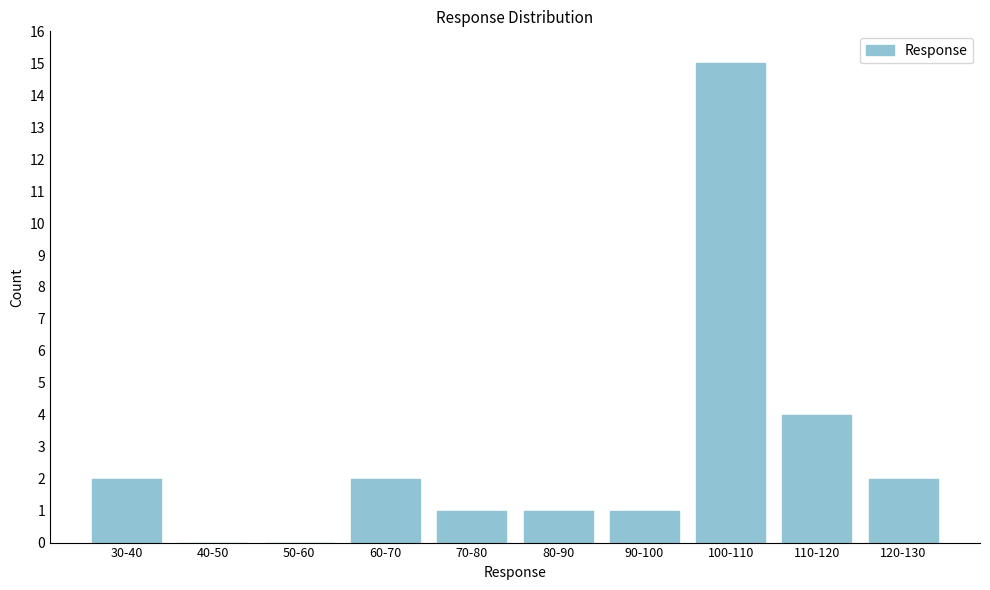

Reading left to right, extract all data points from this chart.

30-40=2	40-50=0	50-60=0	60-70=2	70-80=1	80-90=1	90-100=1	100-110=15	110-120=4	120-130=2